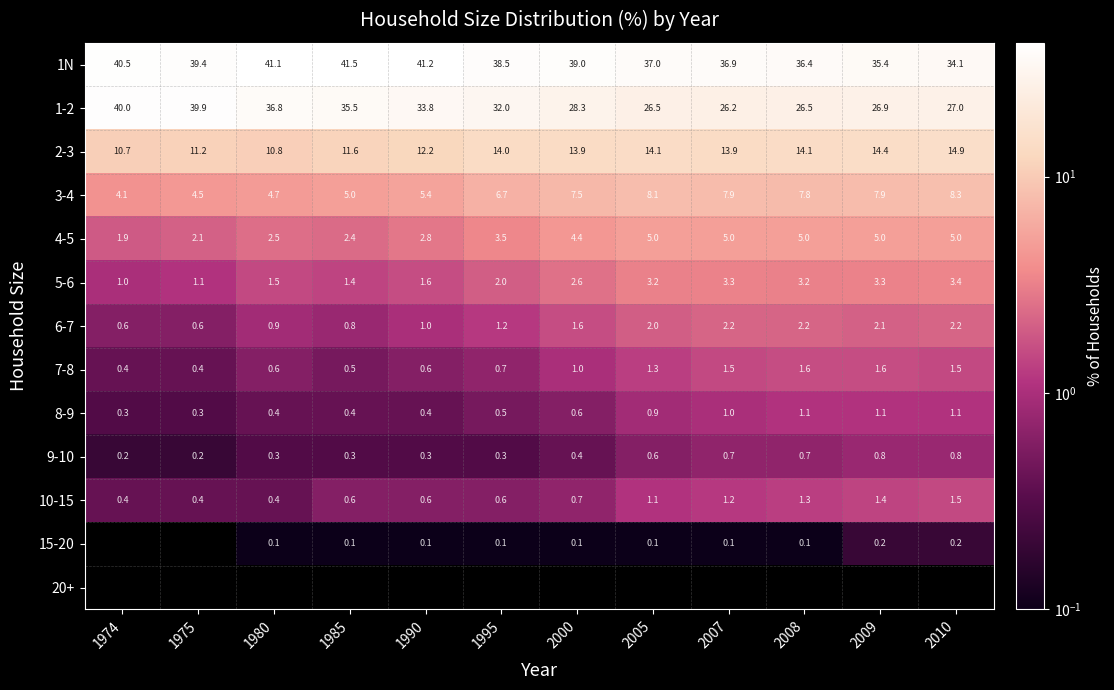

Is it true that 4-5 equals 4.4 at 2000?

True